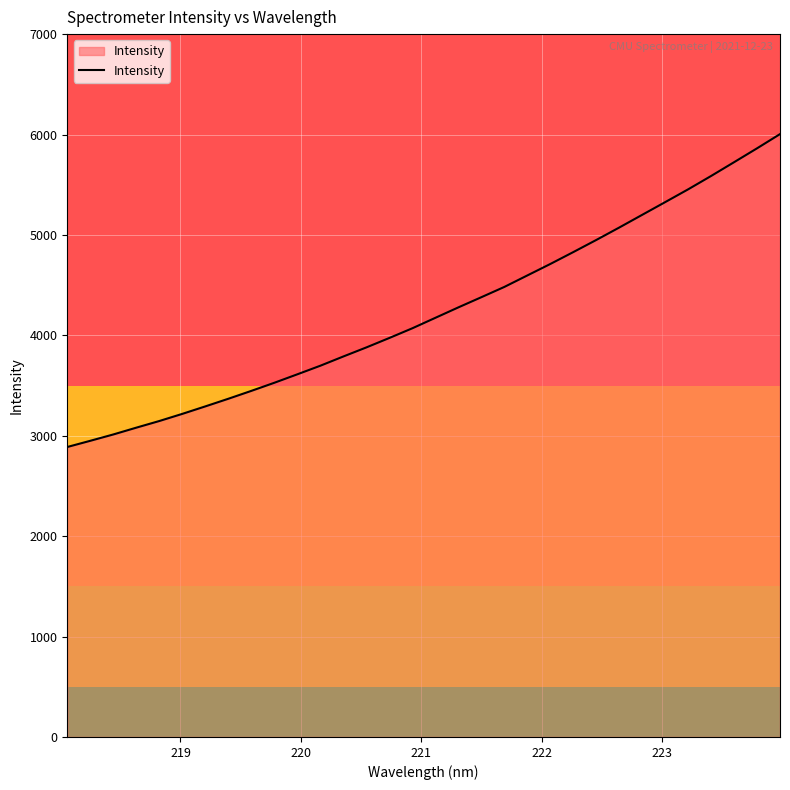

What is the difference between the maximum and minimum values?

3116.1